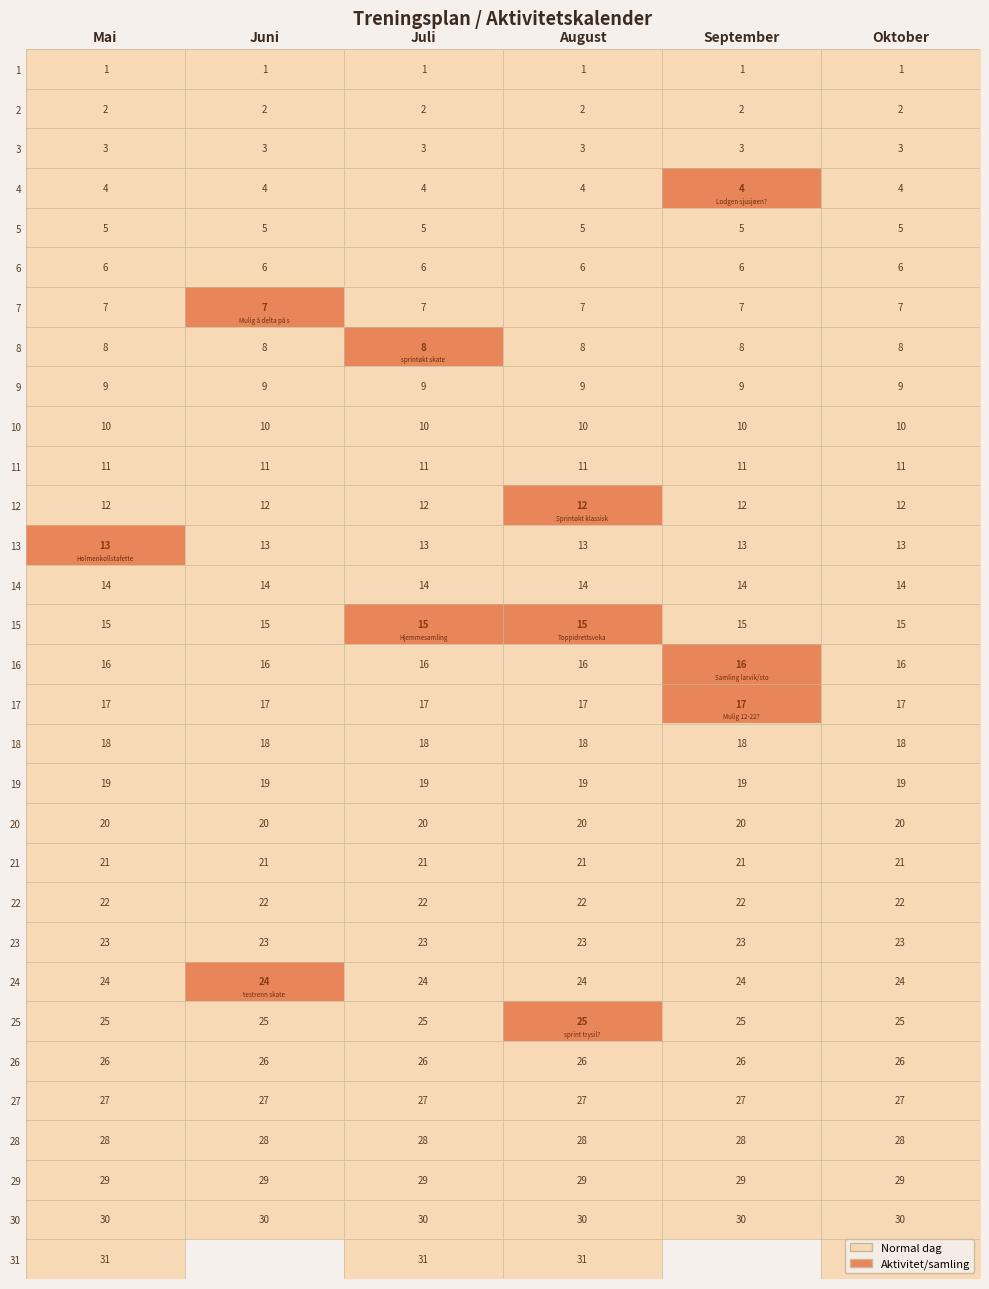

What is the spread (max minus min) of values at Mai?

30